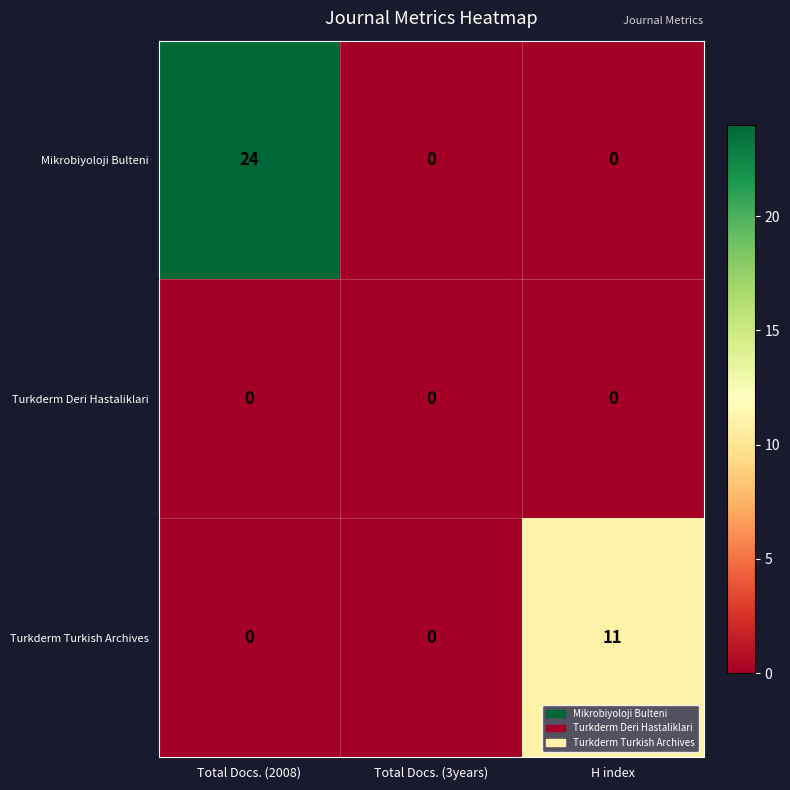

Reading left to right, extract all data points from this chart.

Mikrobiyoloji Bulteni: 24	0	0
Turkderm Deri Hastaliklari: 0	0	0
Turkderm Turkish Archives: 0	0	11